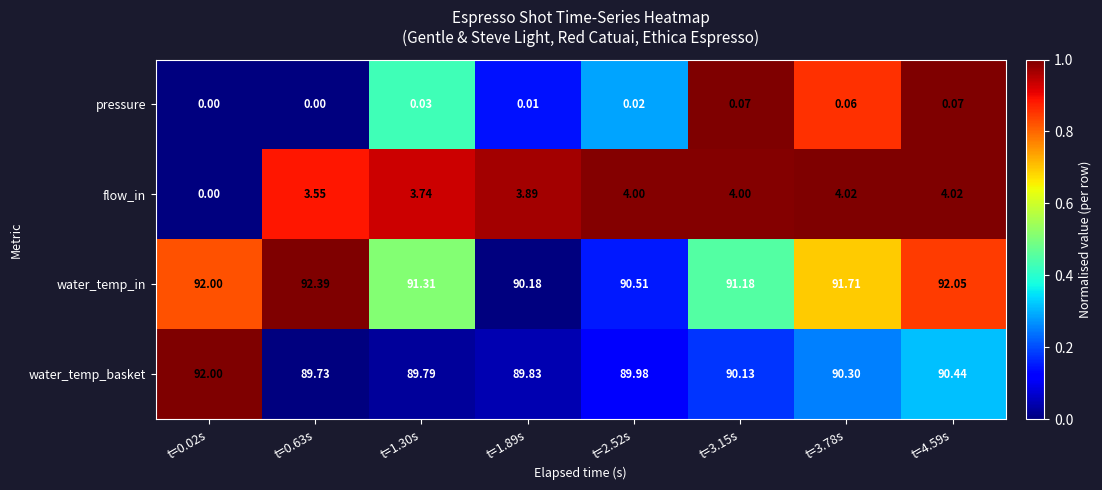

Rank the series by their maximum value, from lowest to highest.

pressure, flow_in, water_temp_basket, water_temp_in